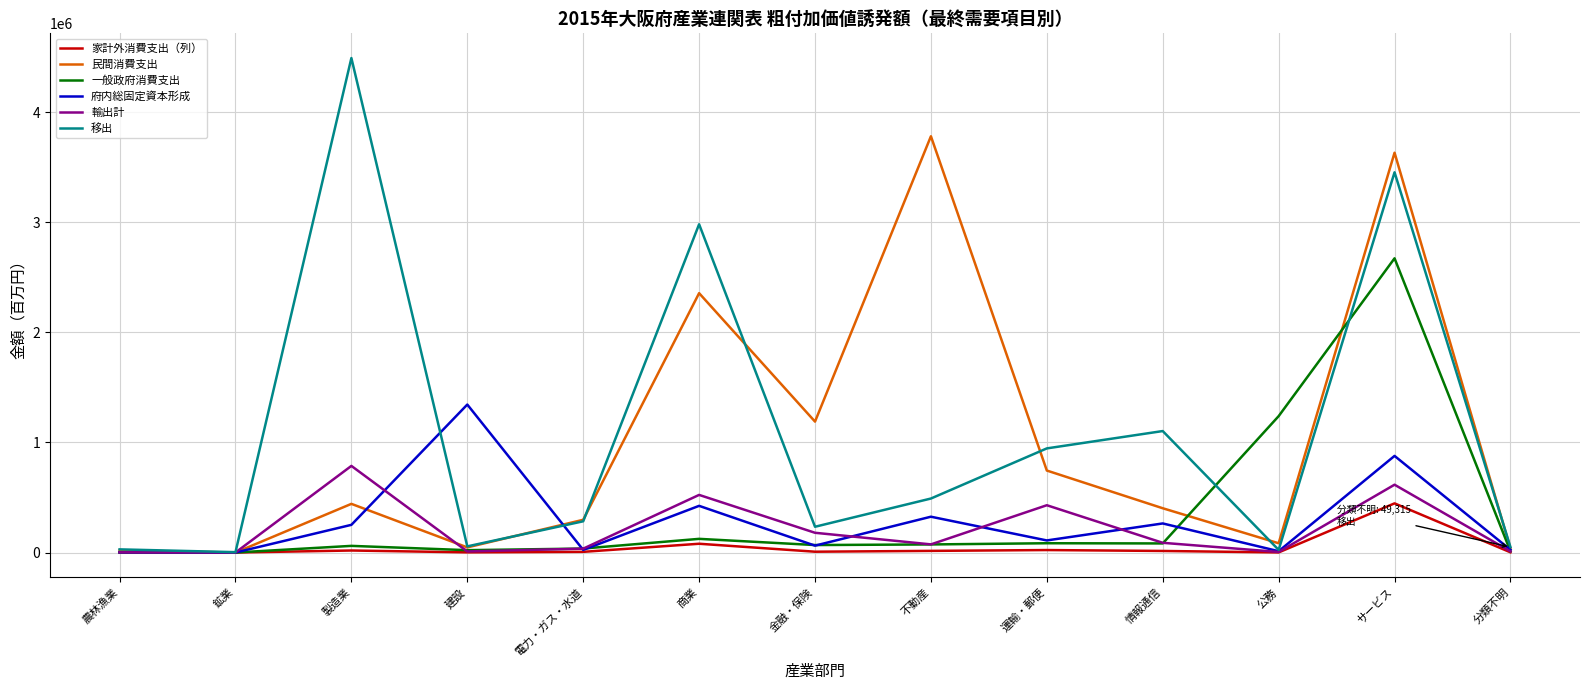

How many lines are shown in the chart?

6